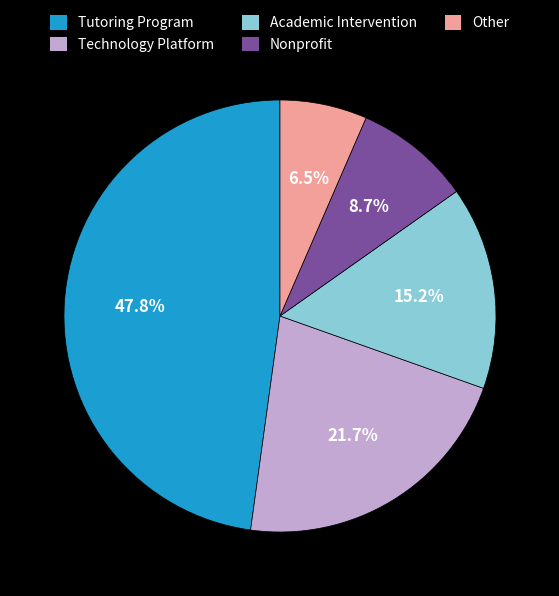

How many slices are in this pie chart?

5